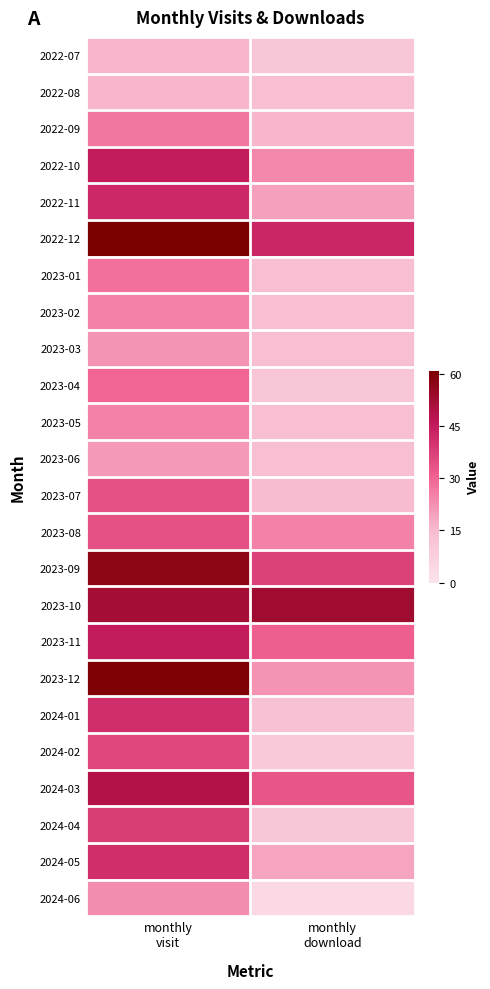

Rank the series at monthly visit from highest to lowest value.

2022-12, 2023-12, 2023-09, 2023-10, 2024-03, 2022-10, 2023-11, 2022-11, 2024-01, 2024-05, 2024-04, 2024-02, 2023-07, 2023-08, 2023-04, 2023-01, 2022-09, 2023-02, 2023-05, 2024-06, 2023-03, 2023-06, 2022-07, 2022-08